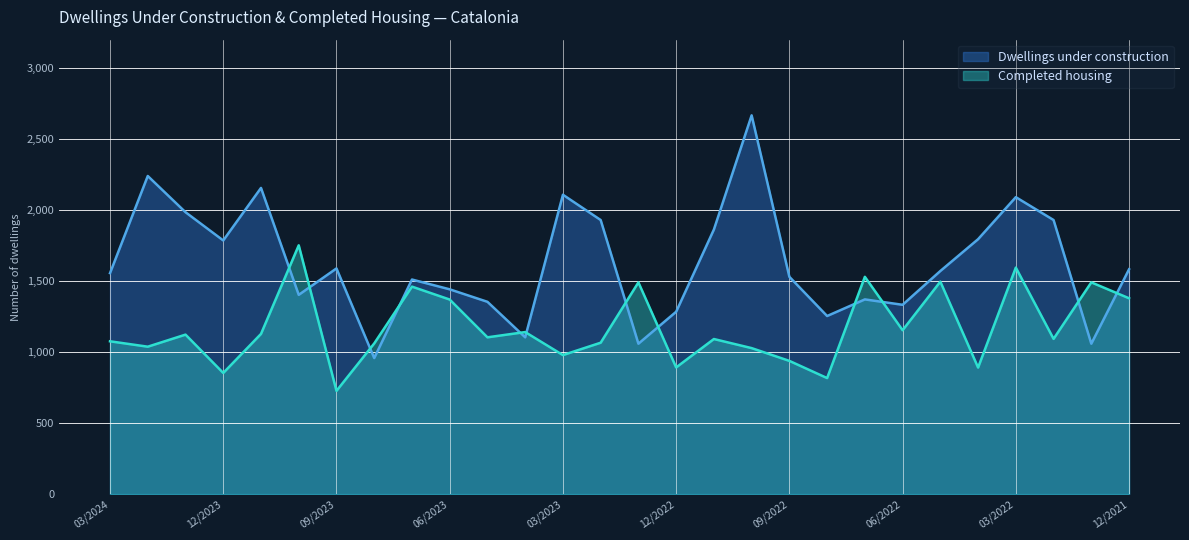

What is the highest value of the Dwellings under construction series?

2667